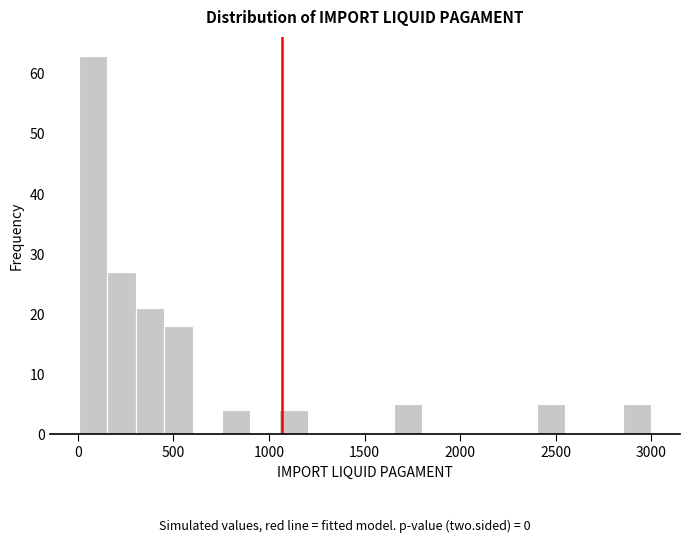

Read against the x-axis, roughly where is the centre of the tallest bar?

100